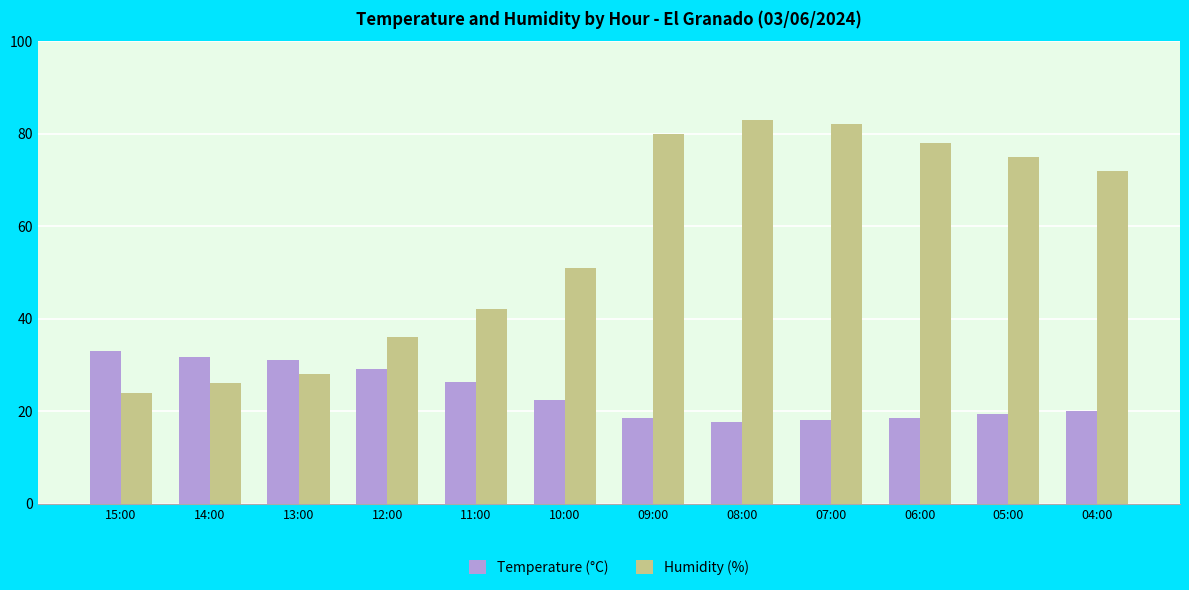

What is the difference between the highest and lowest values at 14:00?

5.8